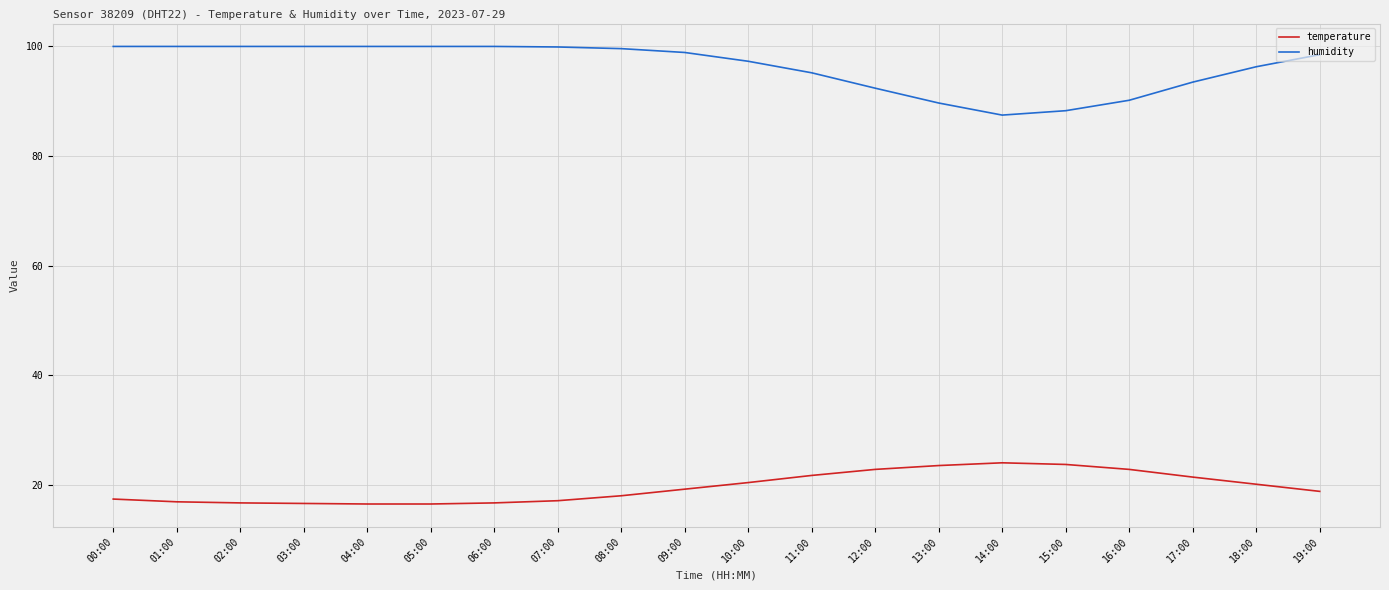

How many series are shown in this chart?

2